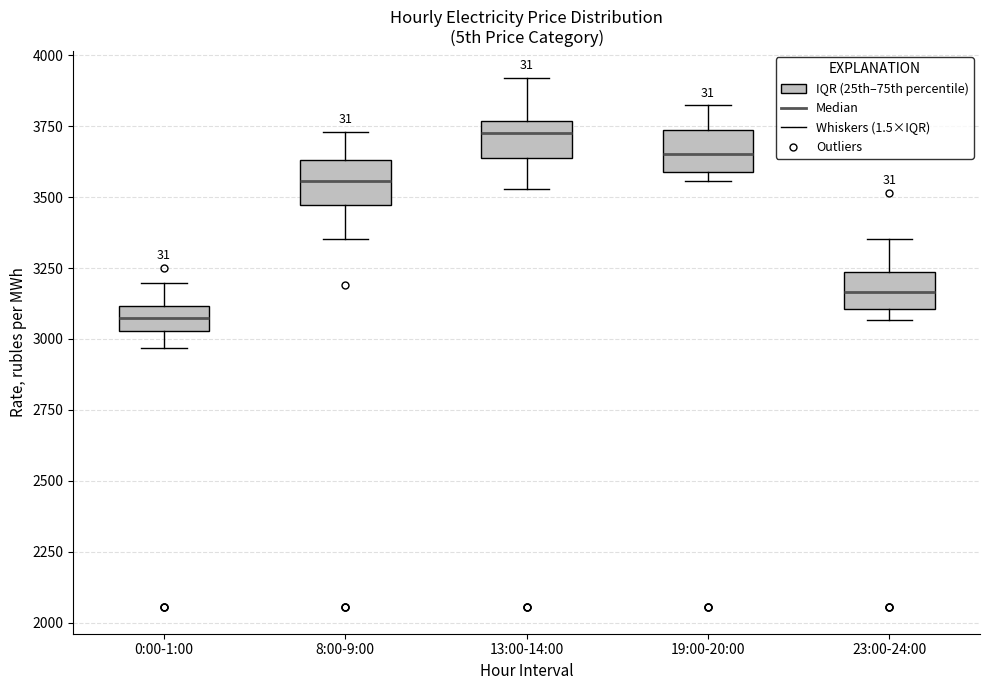

Where is the upper edge of the box for 19:00-20:00 on the y-axis? The values are not printed on the chart, so give them approximately, as read against the axis.

3750